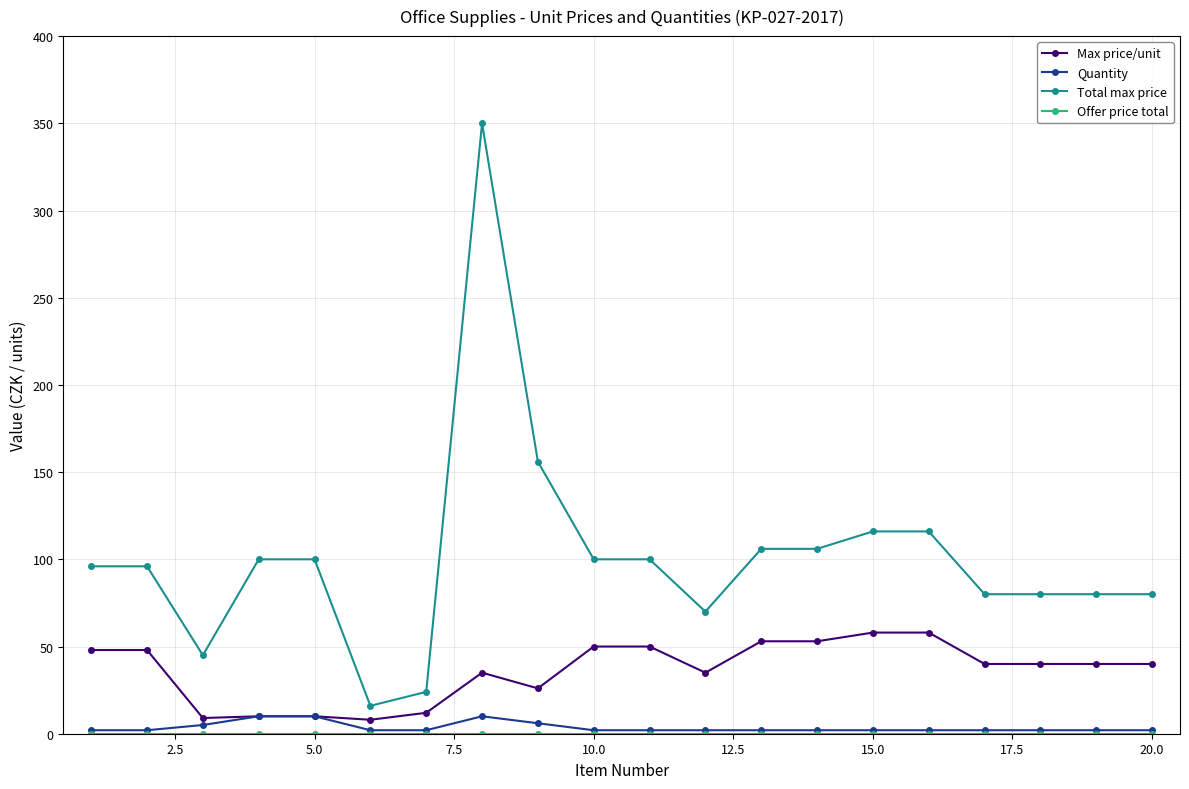

Which series has the largest total across all categories?

Total max price